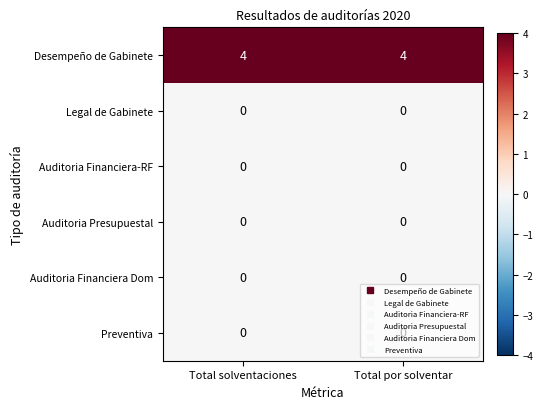

Count the number of data series in this chart.

6